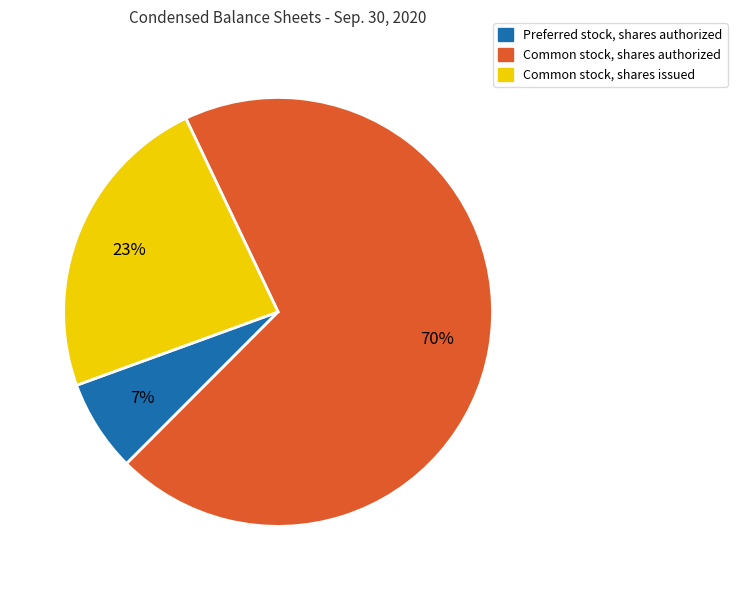

Count the number of slices in the pie.

3